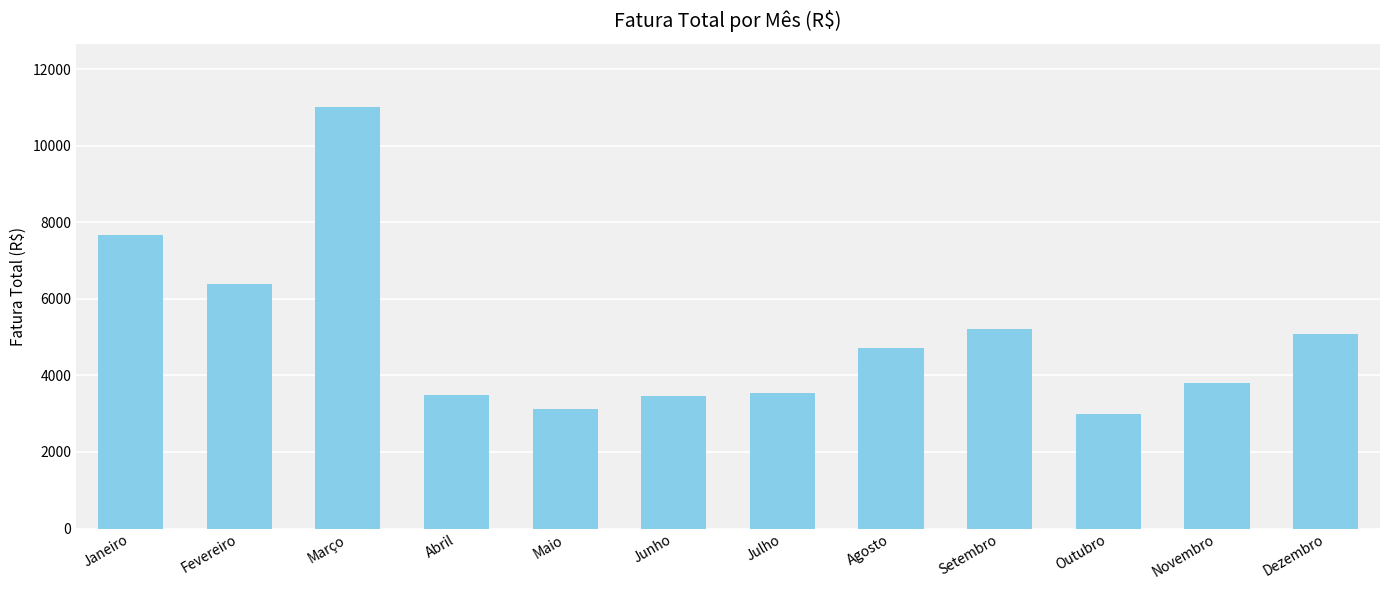

What is the label of the 6th bar from the right?

Julho